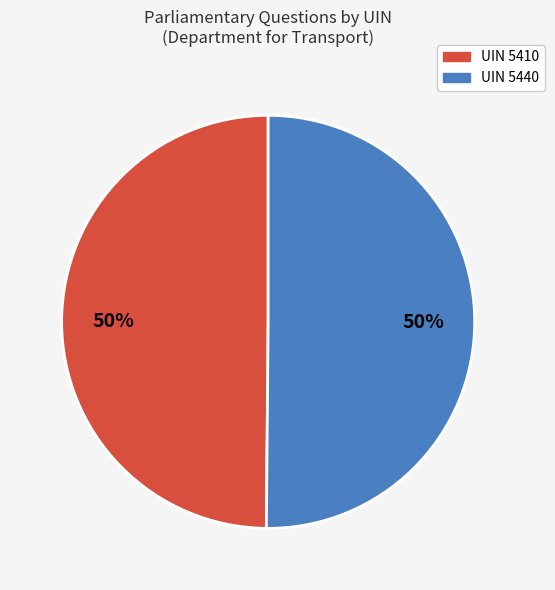

To the nearest percent, what is the average slice percentage?

50%